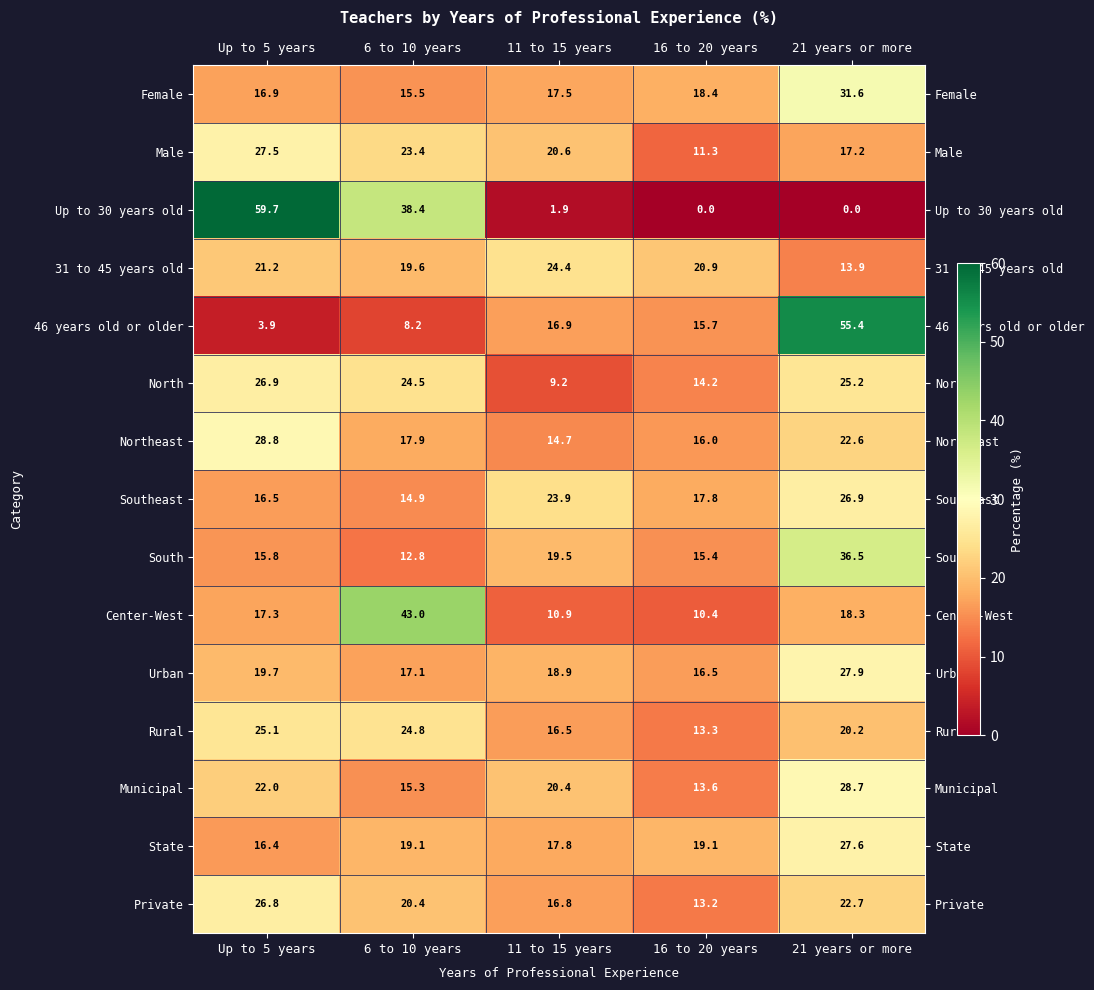

What is the maximum value shown in the chart?

59.7